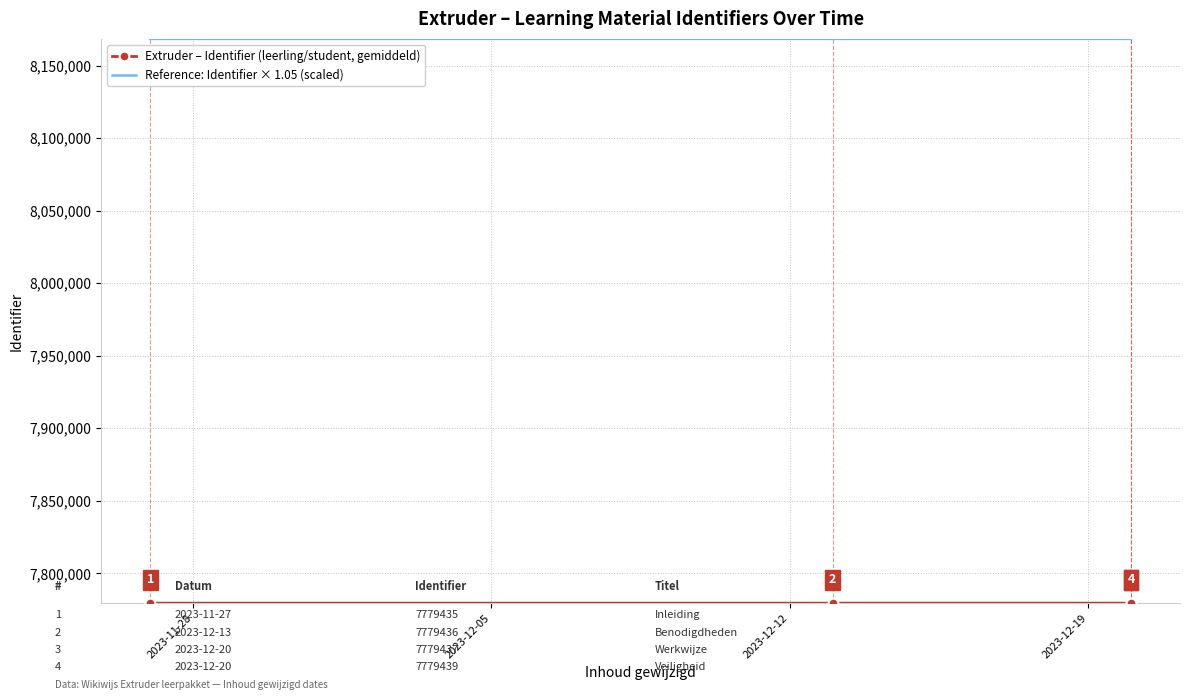

What is the value of the Reference: Identifier × 1.05 (scaled) point at the 2nd from the left?

8168407.8